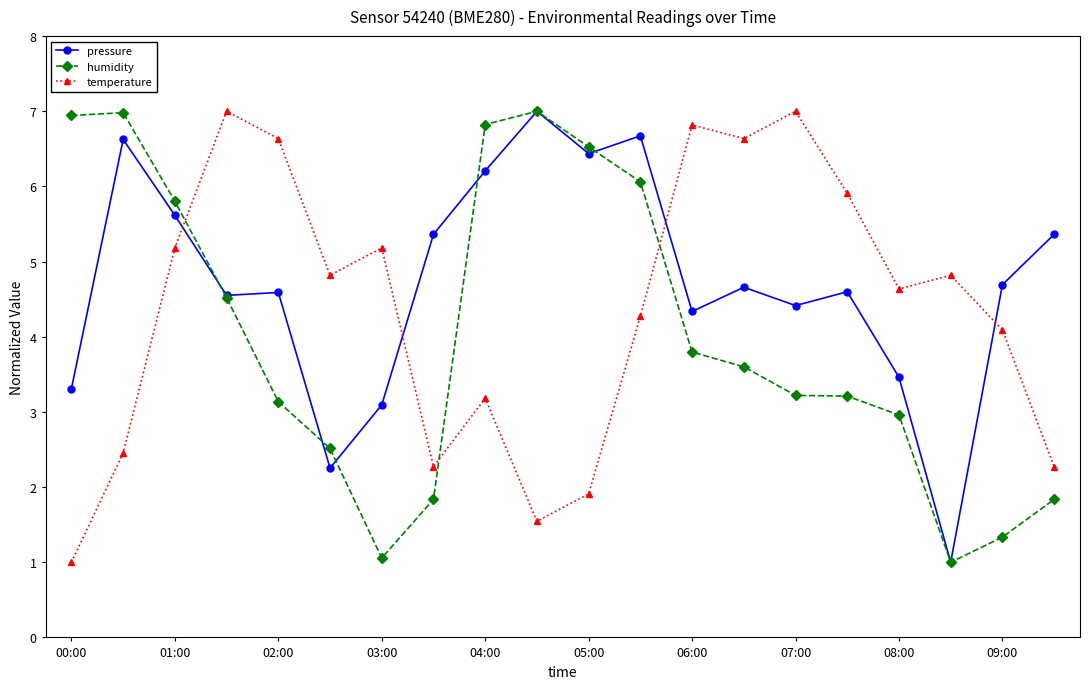

How many lines are shown in the chart?

3